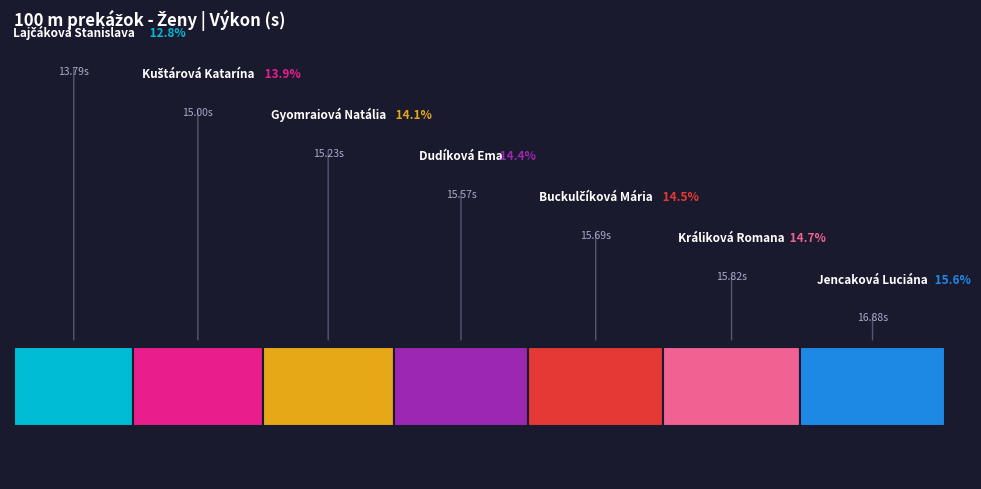

How many segments does this pie chart have?

7